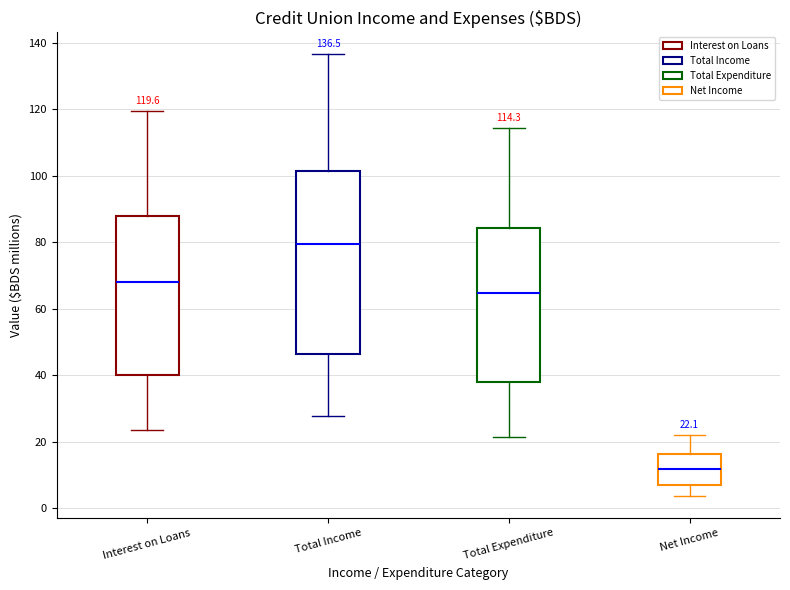

Which box has the highest median line?

Total Income